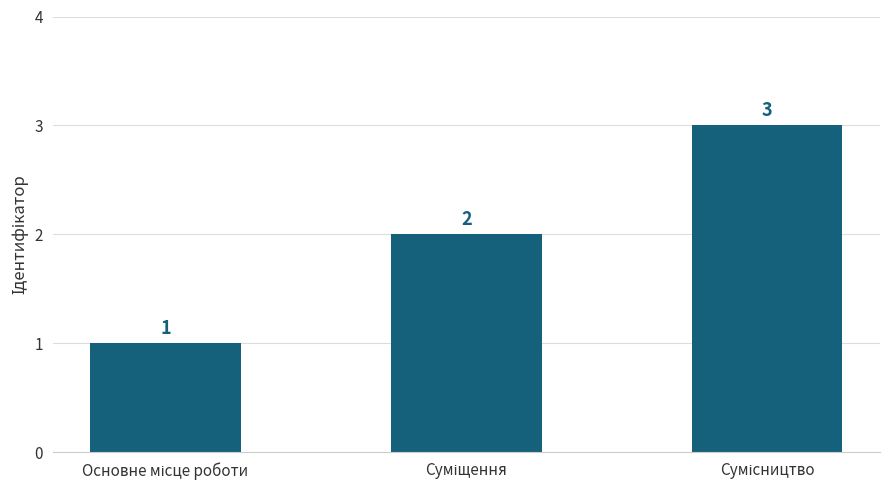

What is the sum of all values?

6